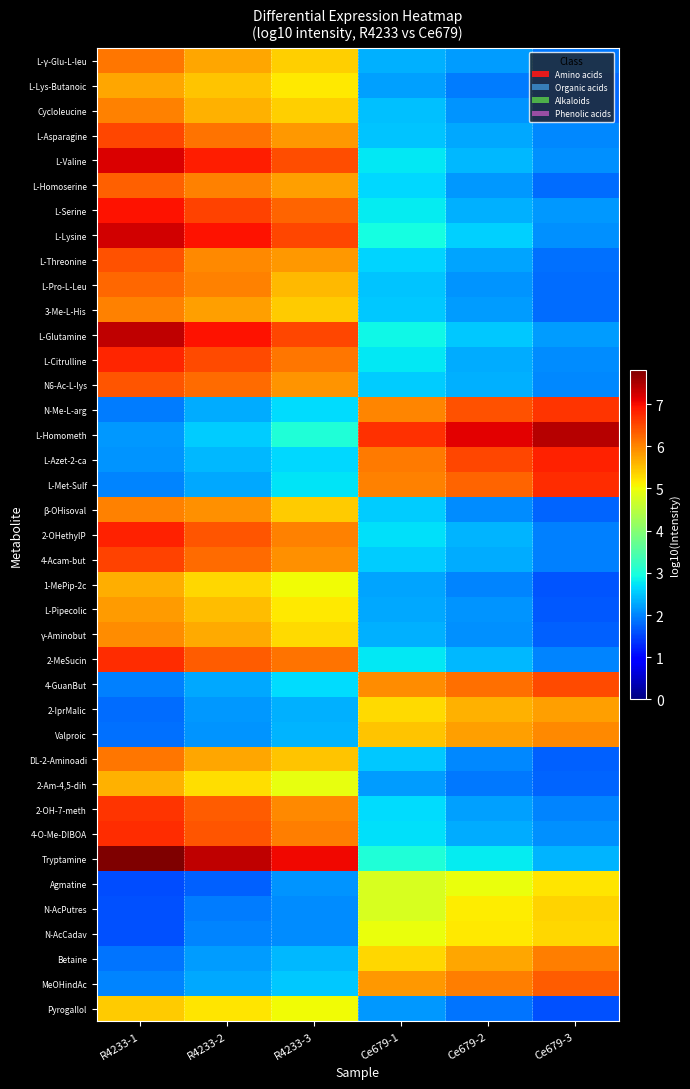

What is the spread (max minus min) of values at Ce679-1?

4.6